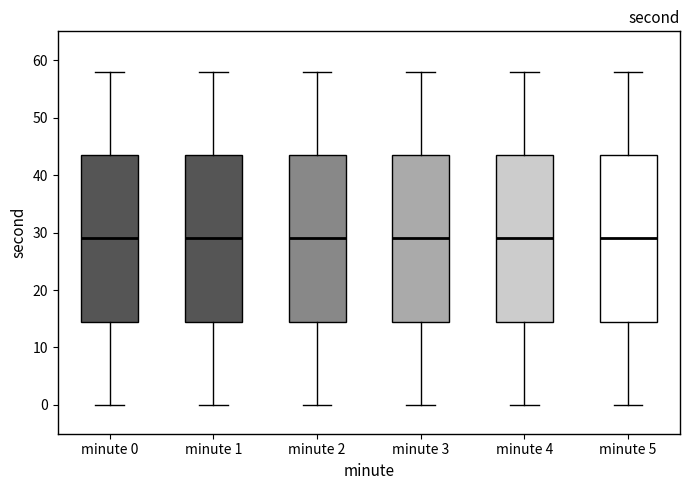

Reading left to right, transcribe this box plot: for each box, give where its median line is, the range the box spans, and where its two whiskers end, as read against the y-axis. The values are not printed on the chart, so give them approximately, as read against the axis.

minute 0: median 29, box 15 to 44, whiskers 0 to 58
minute 1: median 29, box 15 to 44, whiskers 0 to 58
minute 2: median 29, box 15 to 44, whiskers 0 to 58
minute 3: median 29, box 15 to 44, whiskers 0 to 58
minute 4: median 29, box 15 to 44, whiskers 0 to 58
minute 5: median 29, box 15 to 44, whiskers 0 to 58